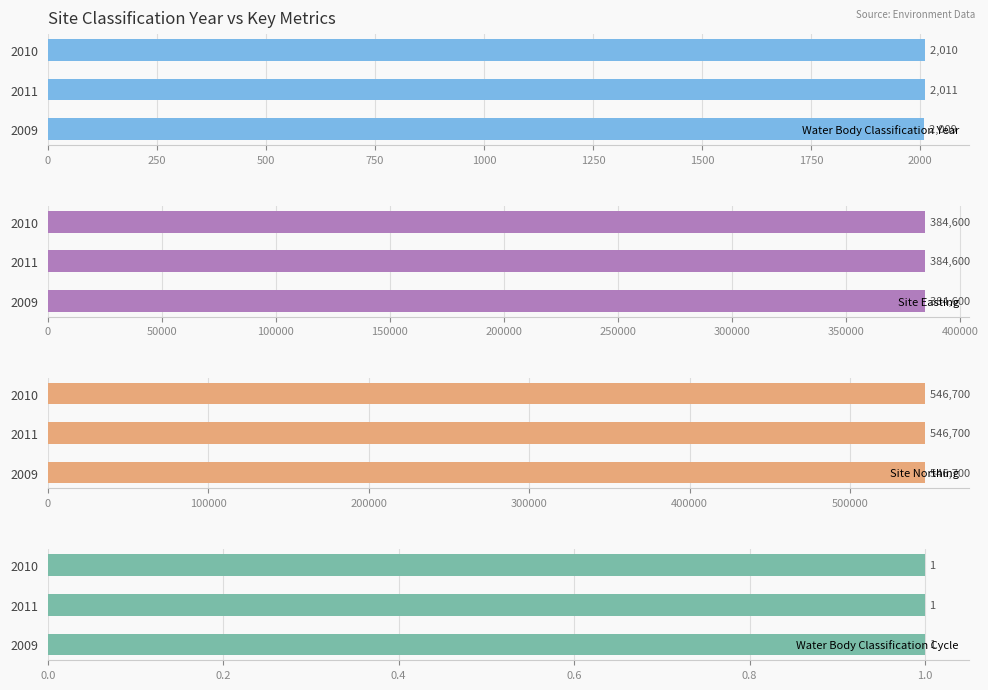

The value of Water Body Classification Cycle at 500 is 0.2. True or false?

False